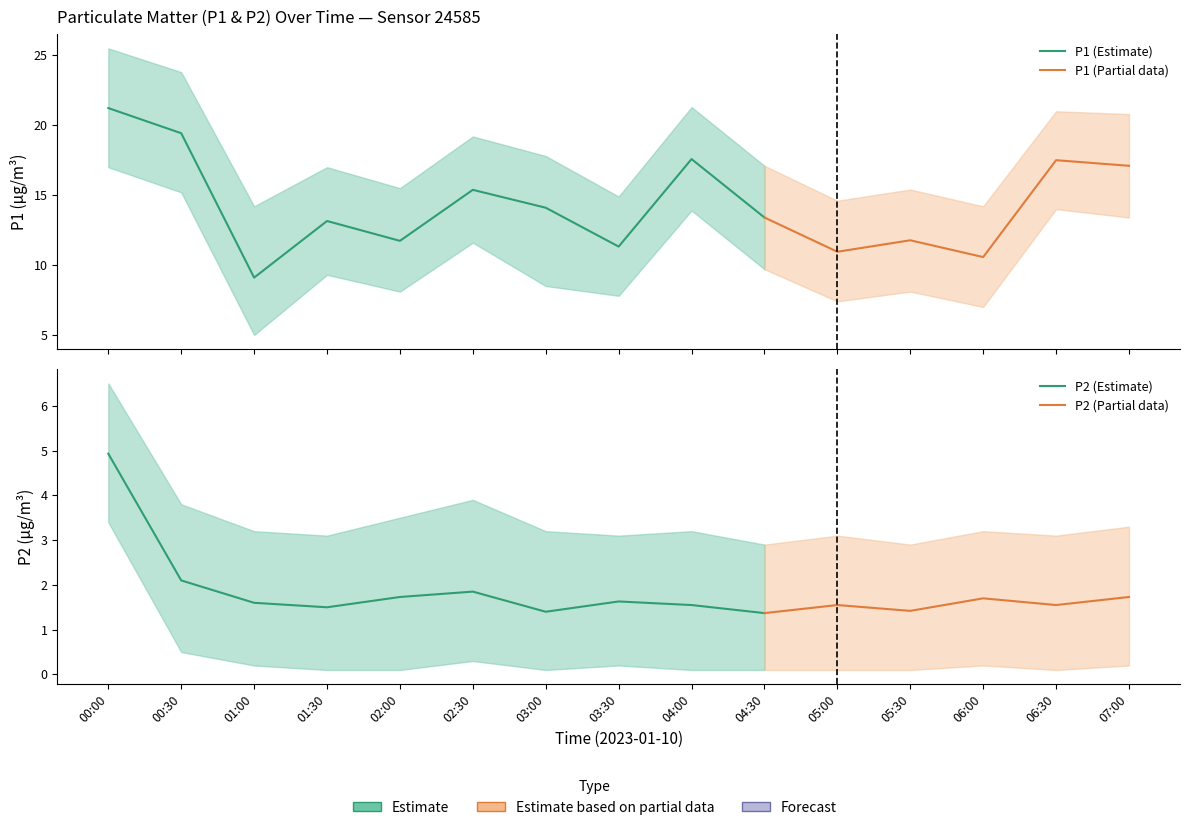

Reading right to left, transcribe all the data shown in this chart.

P1: 17.1	17.5	10.6	11.8	10.9	13.4	17.6	11.3	14.1	15.4	11.7	13.2	9.1	19.4	21.2
P2: 1.7	1.6	1.7	1.4	1.6	1.4	1.6	1.6	1.4	1.9	1.7	1.5	1.6	2.1	4.9